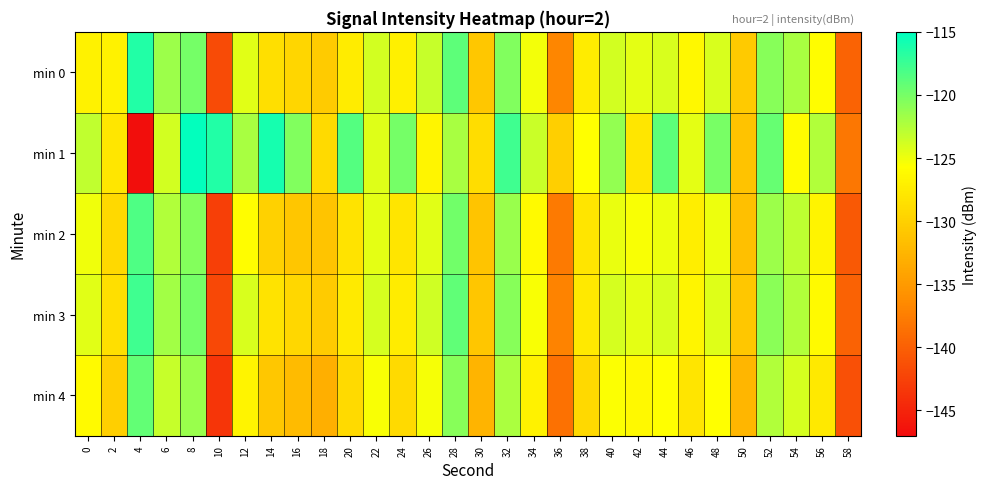

What is the difference between the highest and lowest values at 36?

8.4